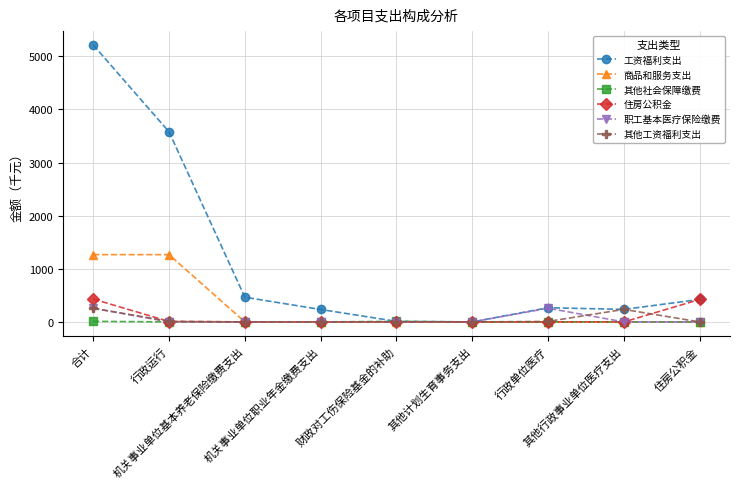

What position from the left is 其他计划生育事务支出?

6